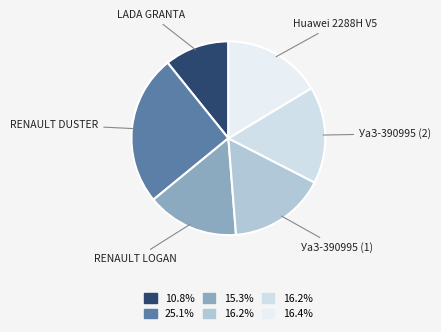

How many slices are in this pie chart?

6